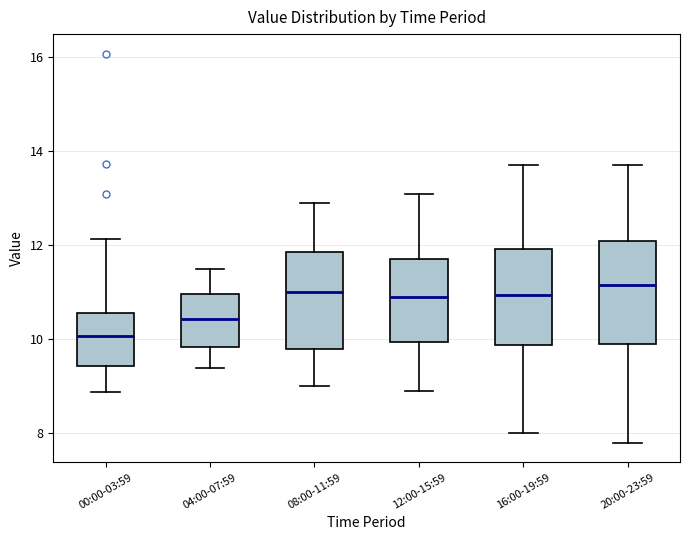

Where is the upper edge of the box for 12:00-15:59 on the y-axis? The values are not printed on the chart, so give them approximately, as read against the axis.

11.8